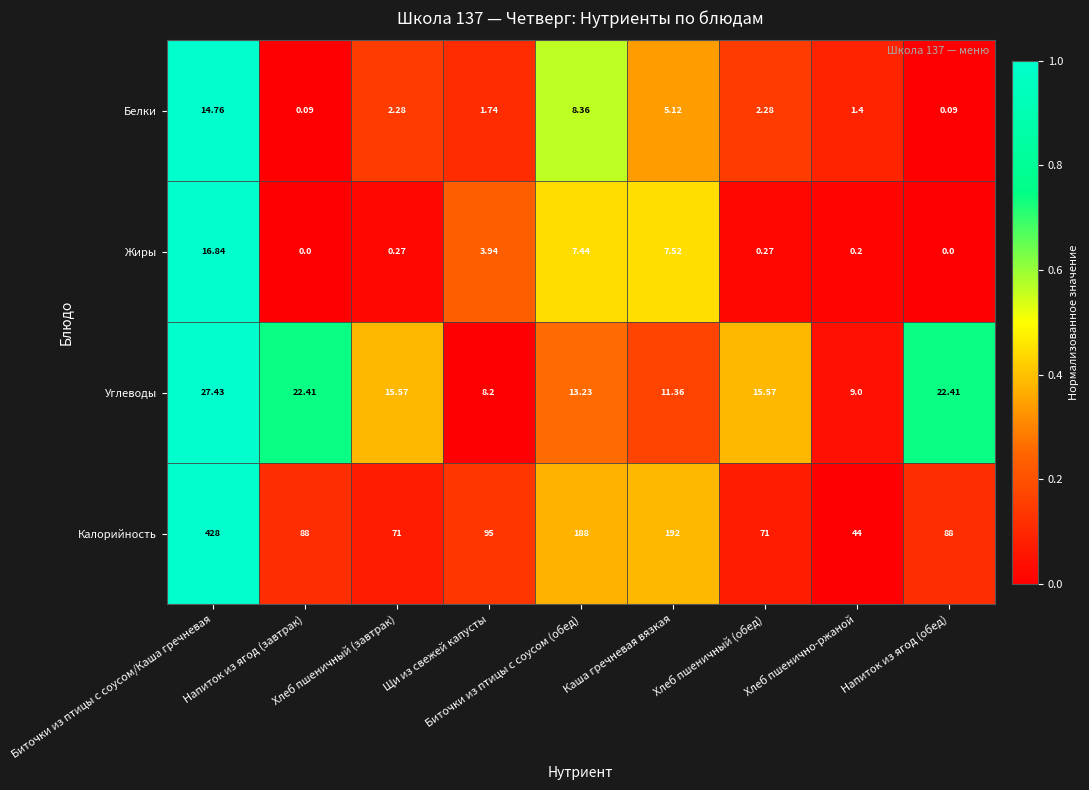

Count the number of categories in the chart.

9